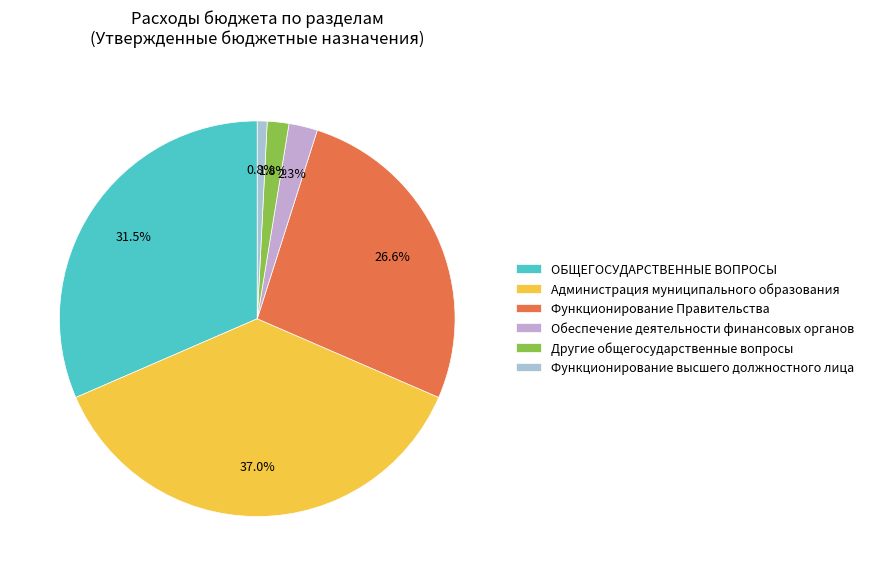

What is the ratio of the value at Другие общегосударственные вопросы to the value at Обеспечение деятельности финансовых органов?

0.8